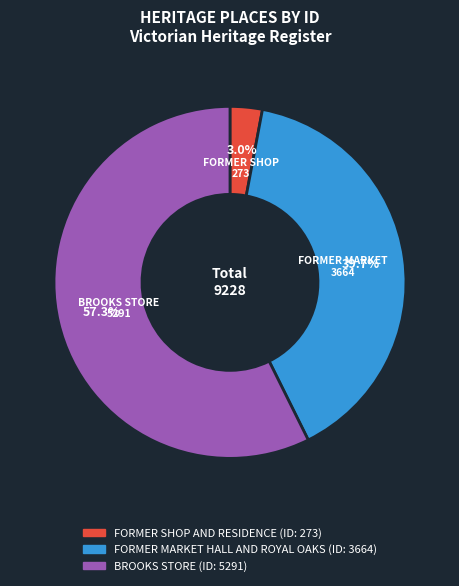

Which slice is the smallest?

FORMER SHOP AND RESIDENCE